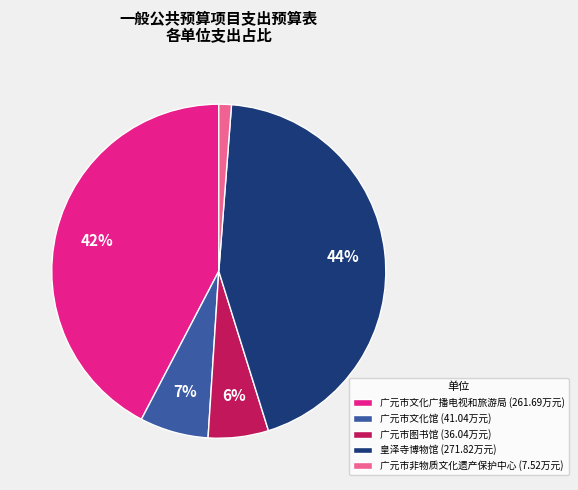

Rank the categories by value from lowest to highest.

广元市非物质文化遗产保护中心, 广元市图书馆, 广元市文化馆, 广元市文化广播电视和旅游局, 皇泽寺博物馆